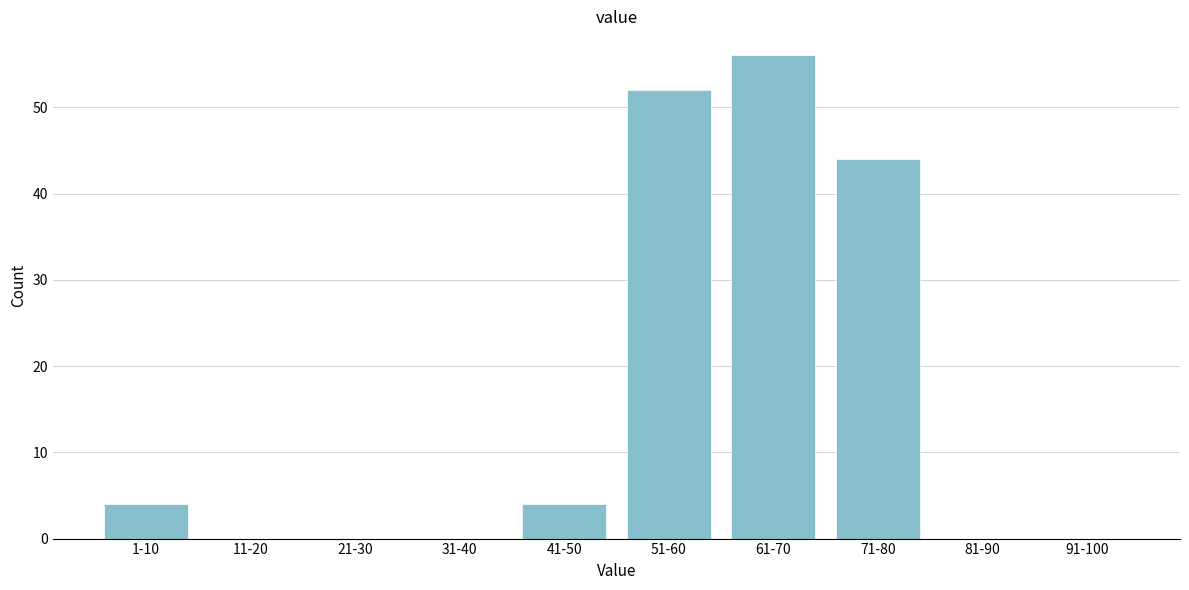

Reading left to right, transcribe all the data shown in this chart.

1-10=4	11-20=0	21-30=0	31-40=0	41-50=4	51-60=52	61-70=56	71-80=44	81-90=0	91-100=0